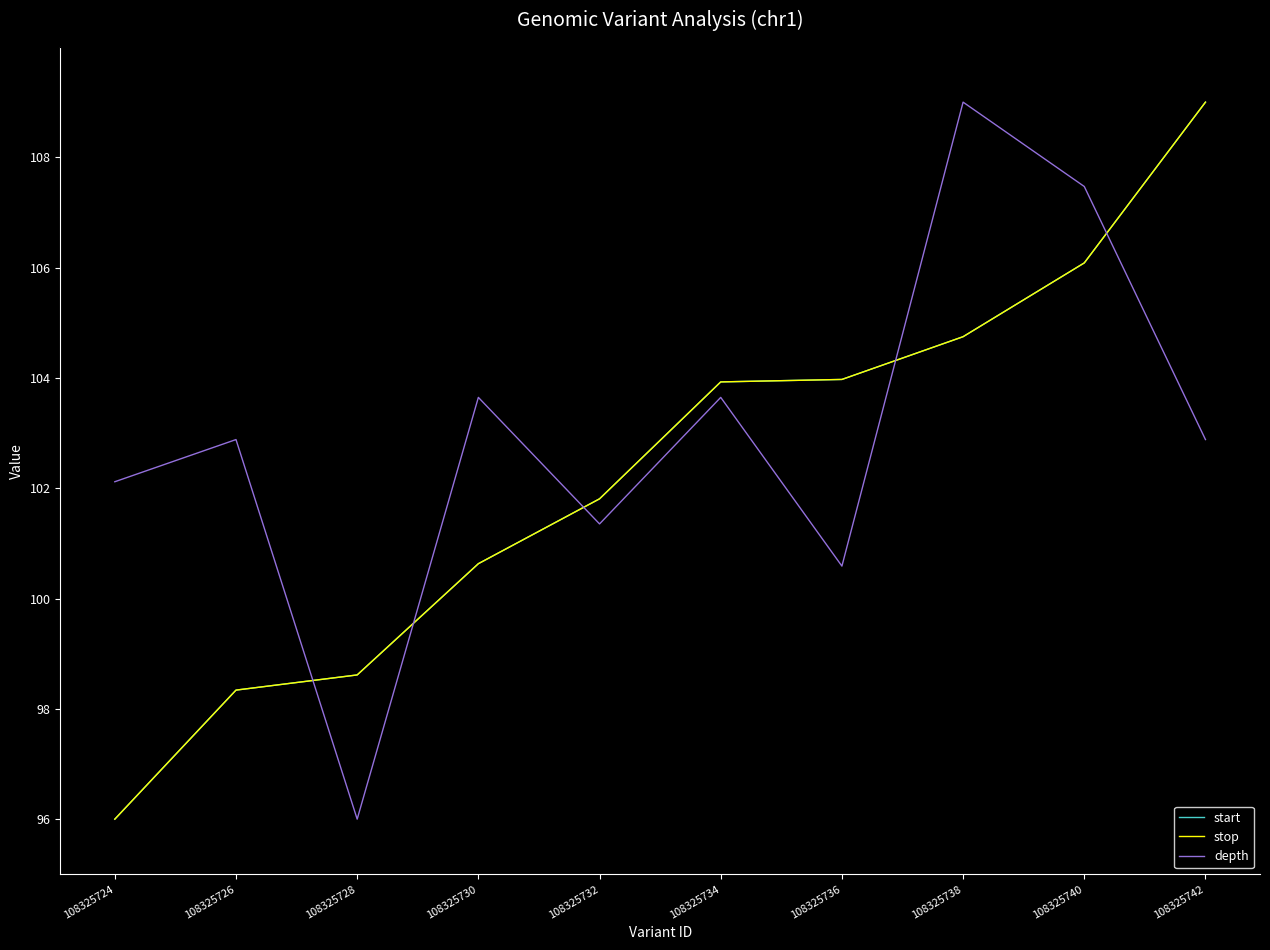

Does the chart have visible grid lines?

No